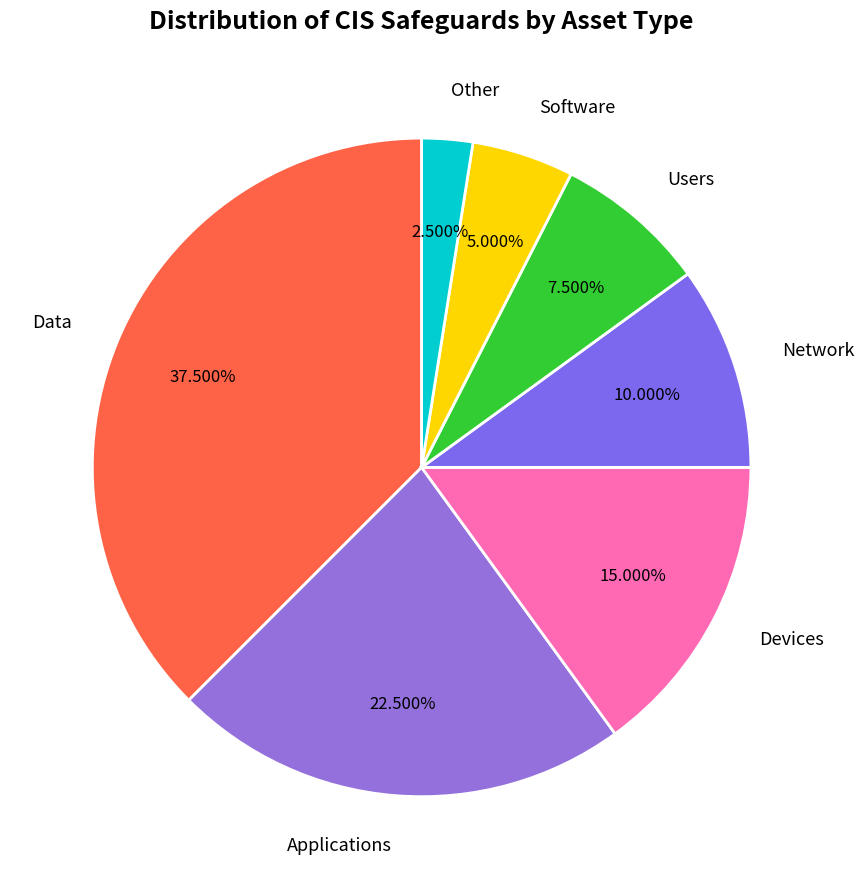

Rank the categories by value from highest to lowest.

Data, Applications, Devices, Network, Users, Software, Other